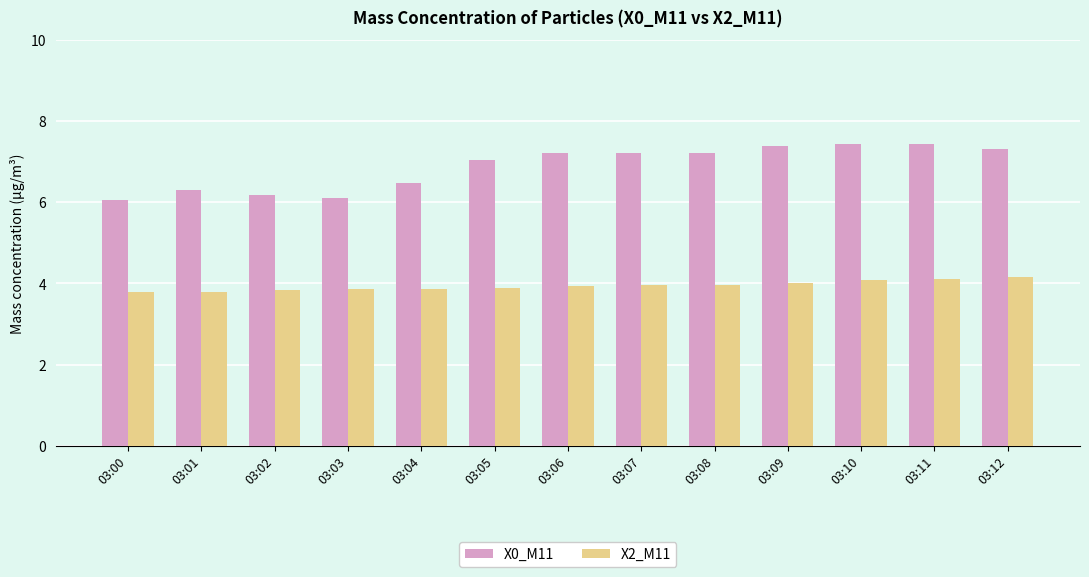

Rank the series by their average value, from lowest to highest.

X2_M11, X0_M11